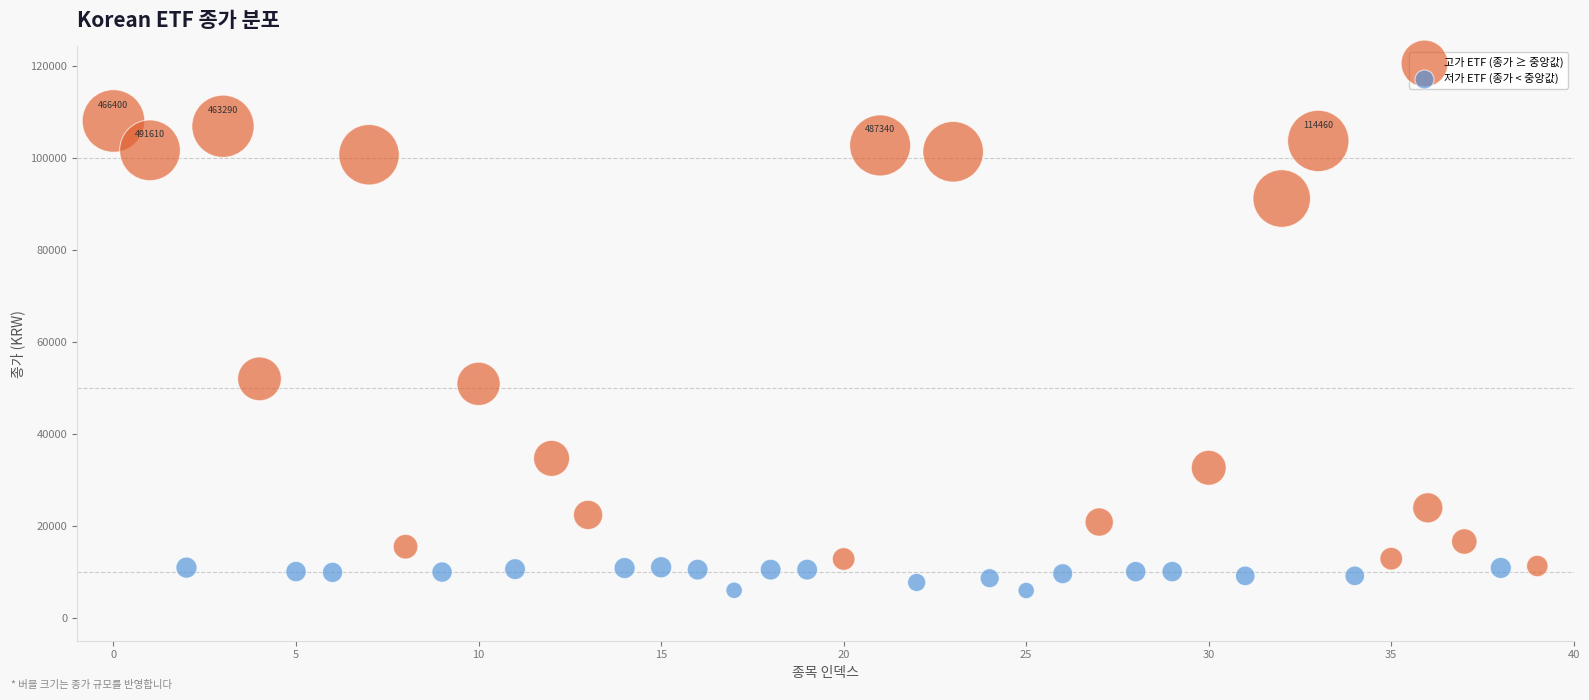

Which series reaches the minimum Y coordinate?

저가 ETF (종가 < 중앙값)